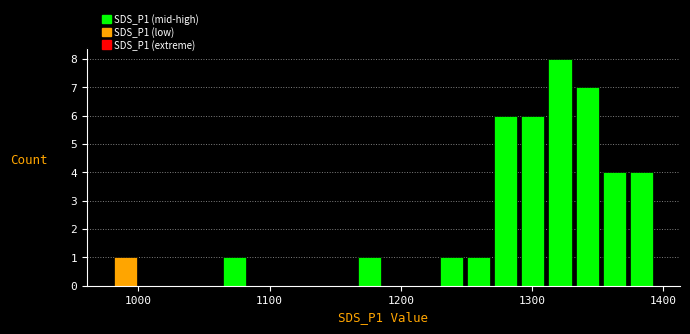

Read against the x-axis, roughly where is the centre of the tallest bar?

1320